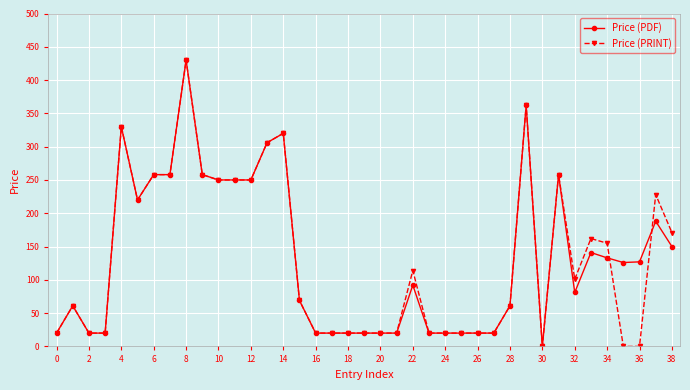

Count the number of data series in this chart.

2